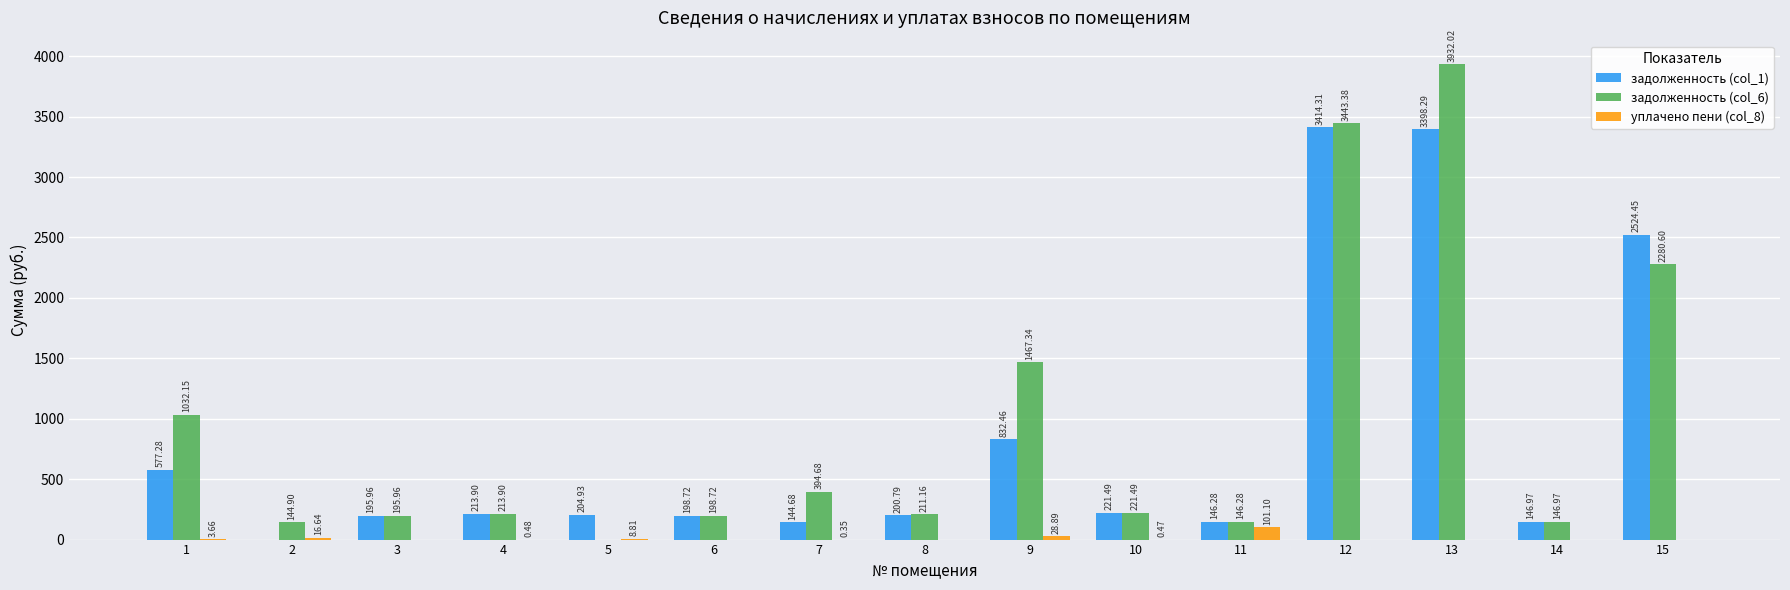

How many data points in задолженность (col_6) are above 213?

8